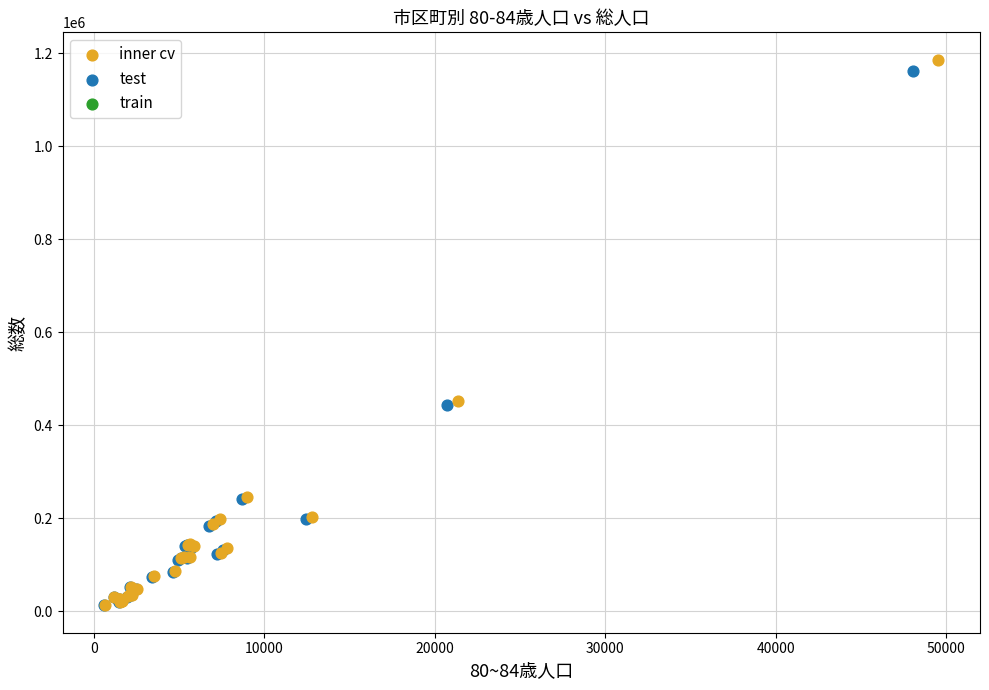

Which series has the widest spread of Y values?

inner cv